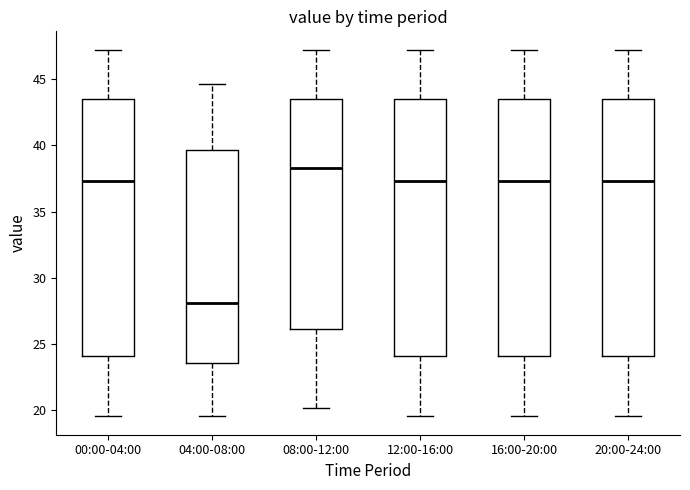

Reading left to right, read every box against the y-axis: the position of its median line, the range the box covers, and the ends of its whiskers. The values are not printed on the chart, so give them approximately, as read against the axis.

00:00-04:00: median 37.5, box 24.0 to 43.5, whiskers 19.5 to 47.0
04:00-08:00: median 28.0, box 23.5 to 39.5, whiskers 19.5 to 44.5
08:00-12:00: median 38.5, box 26.0 to 43.5, whiskers 20.0 to 47.0
12:00-16:00: median 37.5, box 24.0 to 43.5, whiskers 19.5 to 47.0
16:00-20:00: median 37.5, box 24.0 to 43.5, whiskers 19.5 to 47.0
20:00-24:00: median 37.5, box 24.0 to 43.5, whiskers 19.5 to 47.0